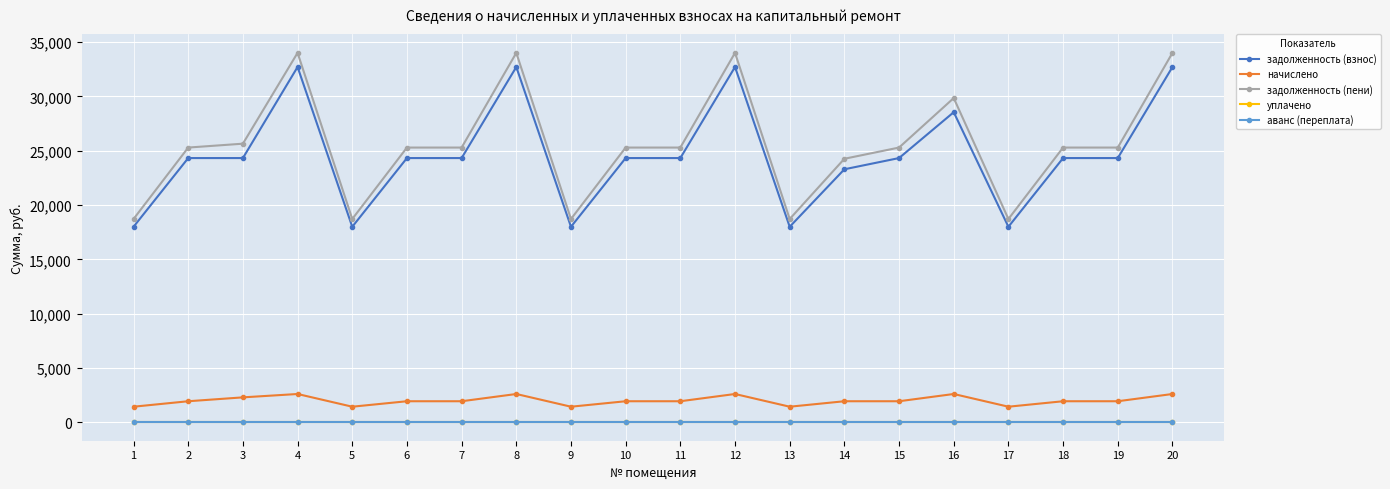

Reading right to left, extract all data points from this chart.

задолженность (взнос): 20=32708.4	19=24322.8	18=24322.8	17=17997.0	16=28546.3	15=24322.8	14=23290.8	13=17997.0	12=32708.4	11=24322.8	10=24322.8	9=17997.0	8=32708.4	7=24322.8	6=24322.8	5=17997.0	4=32708.4	3=24322.8	2=24322.8	1=17997.0
начислено: 20=2601.3	19=1934.4	18=1934.4	17=1431.3	16=2601.3	15=1934.4	14=1934.4	13=1431.3	12=2601.3	11=1934.4	10=1934.4	9=1431.3	8=2601.3	7=1934.4	6=1934.4	5=1431.3	4=2601.3	3=2291.3	2=1934.4	1=1431.3
задолженность (пени): 20=34009.0	19=25290.0	18=25290.0	17=18712.6	16=29846.9	15=25290.0	14=24258.0	13=18712.6	12=34009.0	11=25290.0	10=25290.0	9=18712.6	8=34009.0	7=25290.0	6=25290.0	5=18712.6	4=34009.0	3=25646.9	2=25290.0	1=18712.6
уплачено: 20=0.0	19=0.0	18=0.0	17=0.0	16=0.0	15=0.0	14=0.0	13=0.0	12=0.0	11=0.0	10=0.0	9=0.0	8=0.0	7=0.0	6=0.0	5=0.0	4=0.0	3=0.0	2=0.0	1=0.0
аванс (переплата): 20=0.0	19=0.0	18=0.0	17=0.0	16=0.0	15=0.0	14=0.0	13=0.0	12=0.0	11=0.0	10=0.0	9=0.0	8=0.0	7=0.0	6=0.0	5=0.0	4=0.0	3=0.0	2=0.0	1=0.0